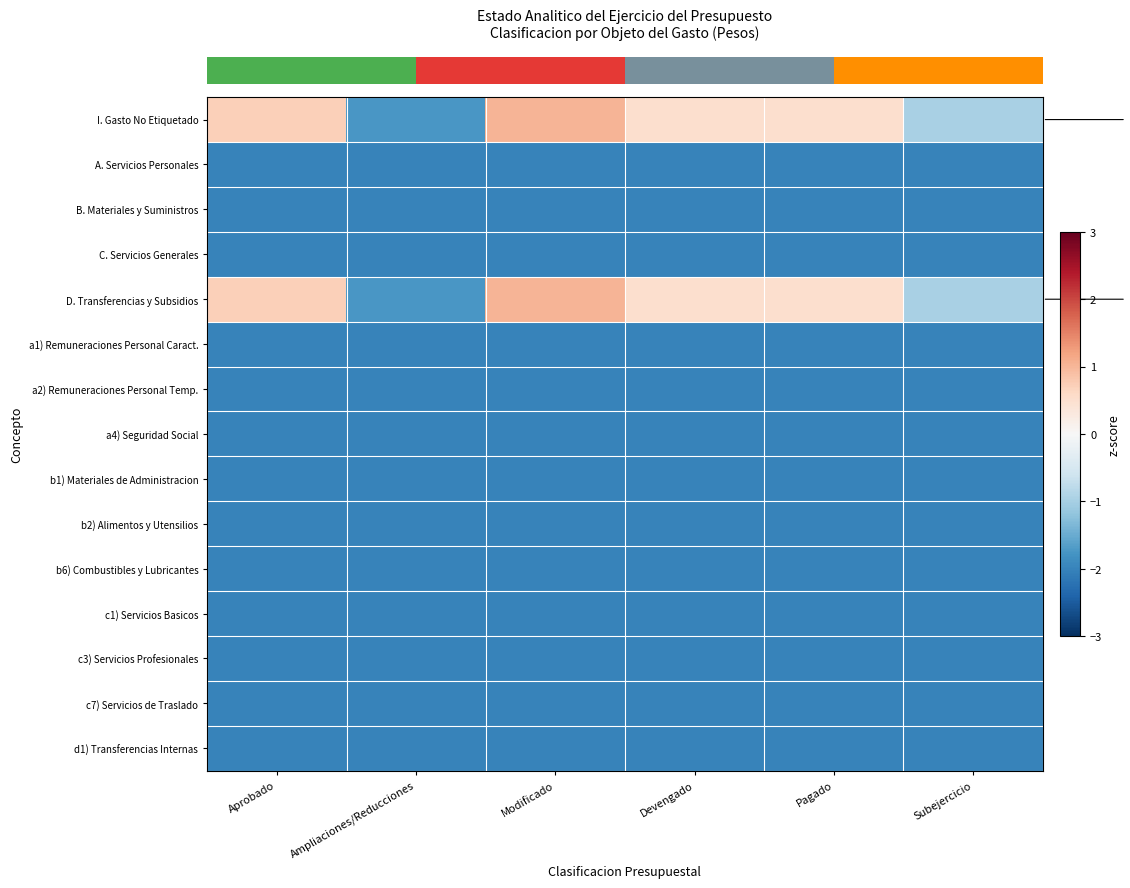

What is the total value across all series at Devengado?

-25.0